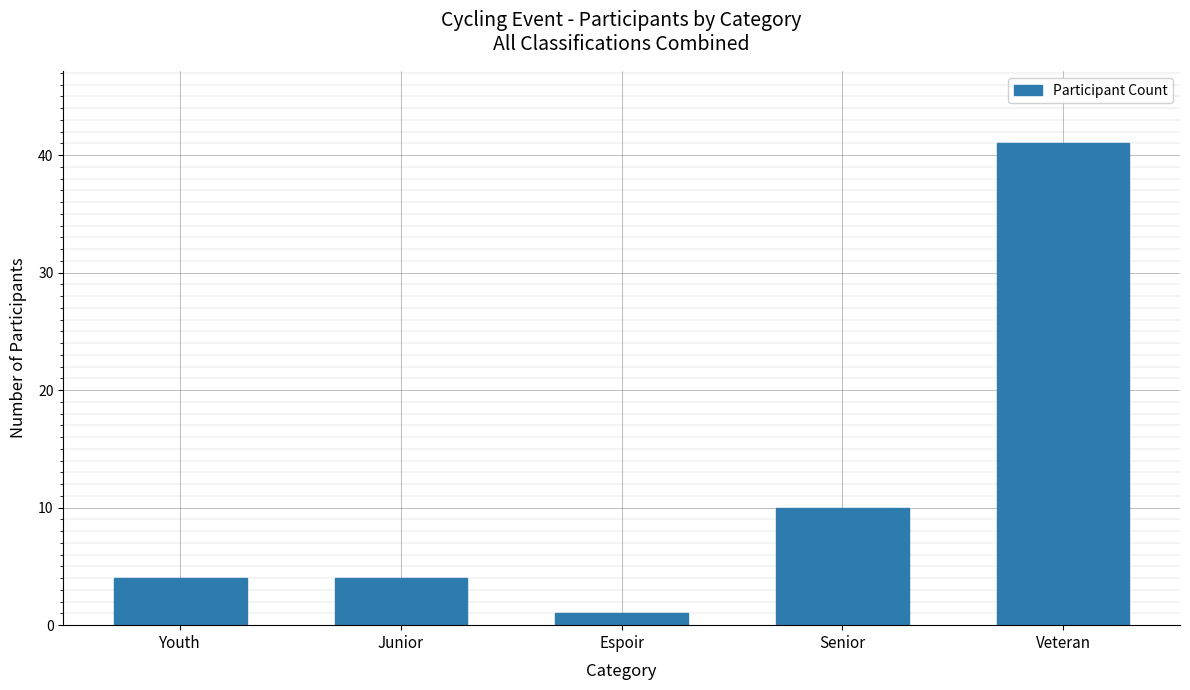

The value at Veteran is 41. True or false?

True